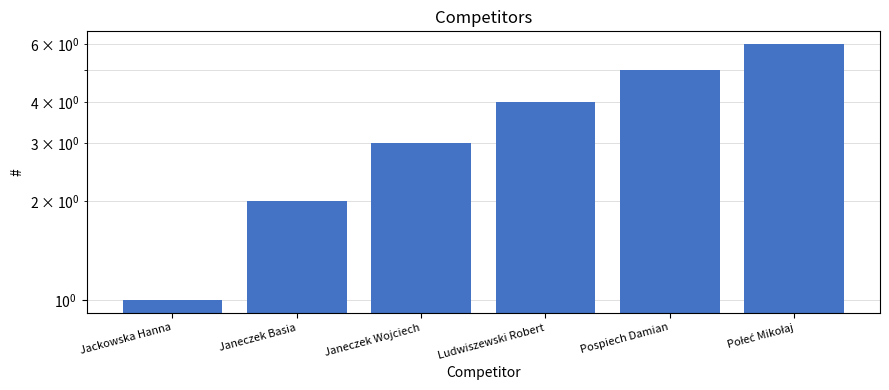

Does the chart contain any negative values?

No